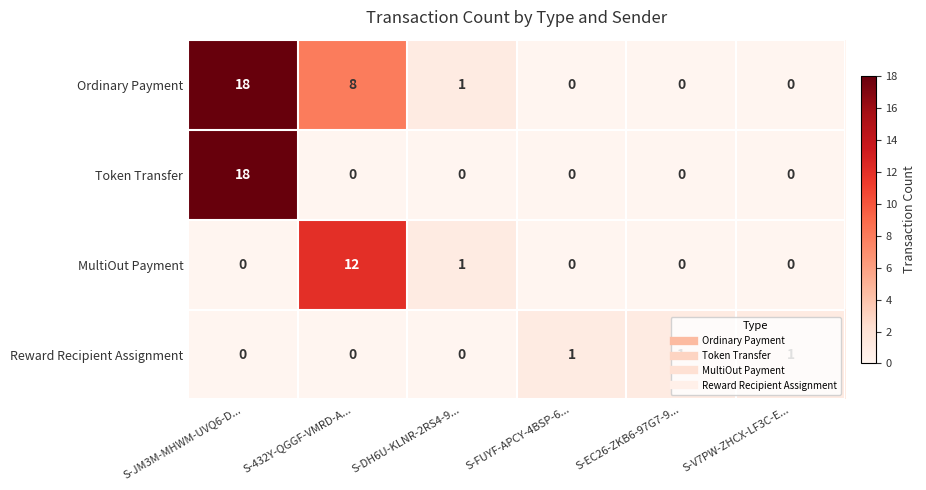

Which series has the largest total across all categories?

Ordinary Payment